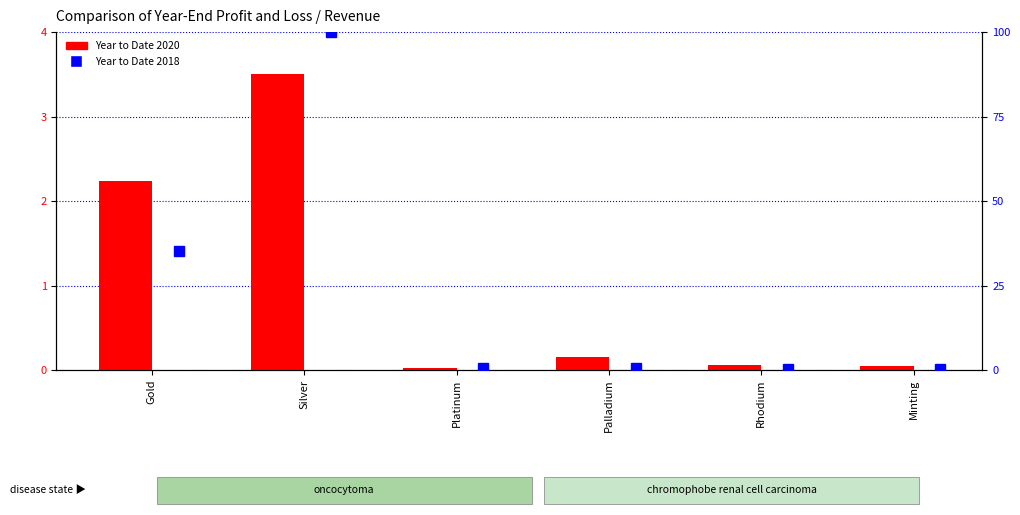

How many groups of bars are there?

6